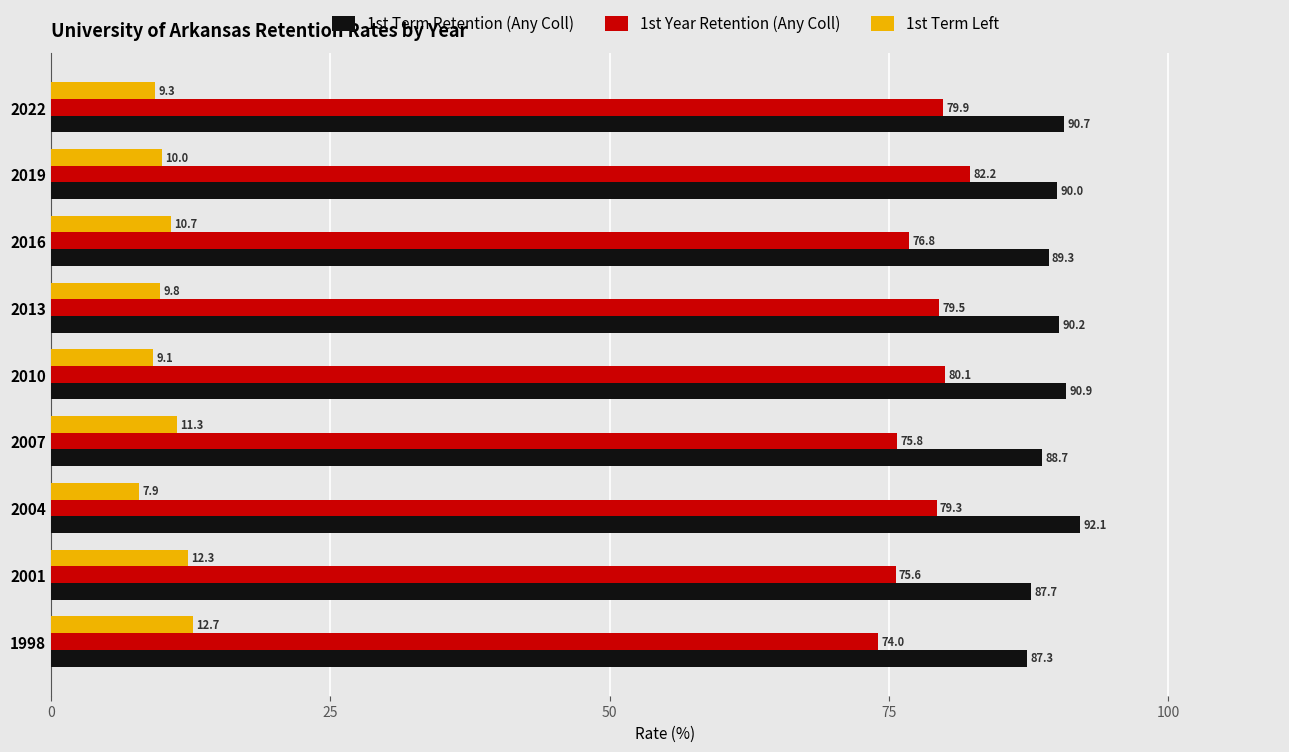

What is the greatest value displayed?

92.1